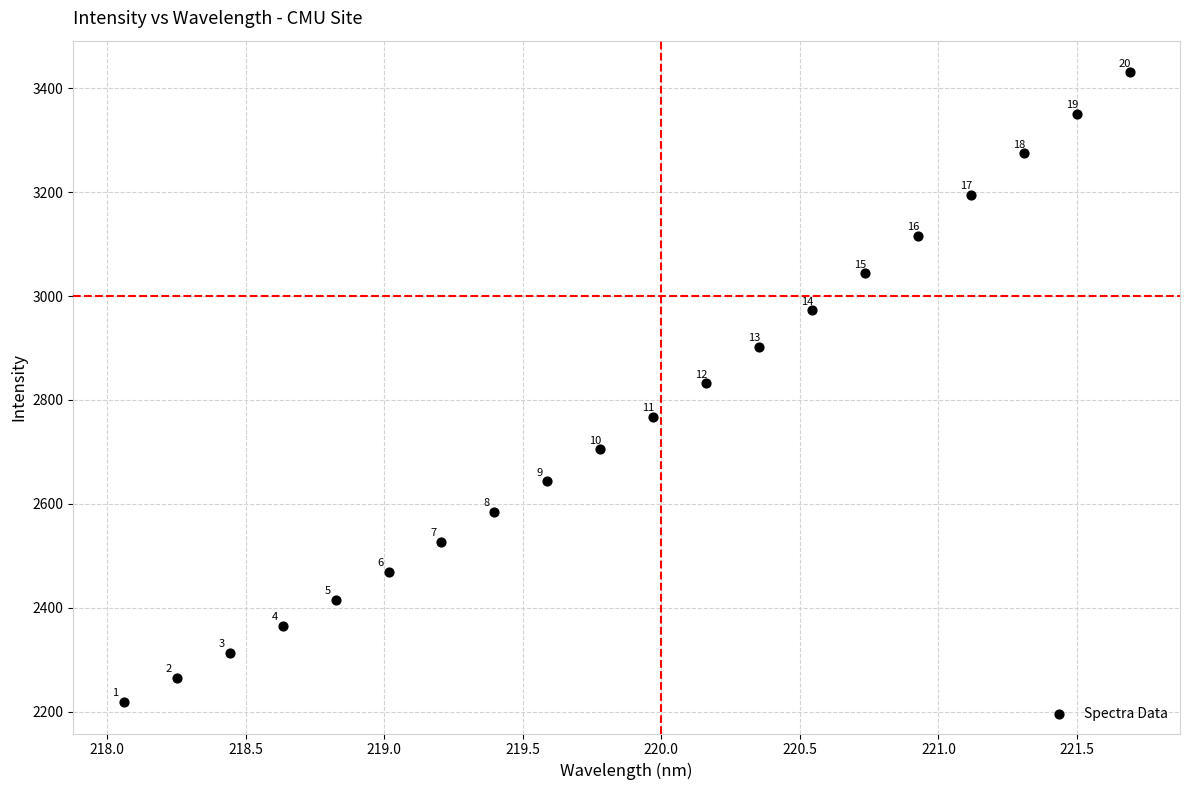

What Y value in the scatter plot is closest to 2824?

2832.3